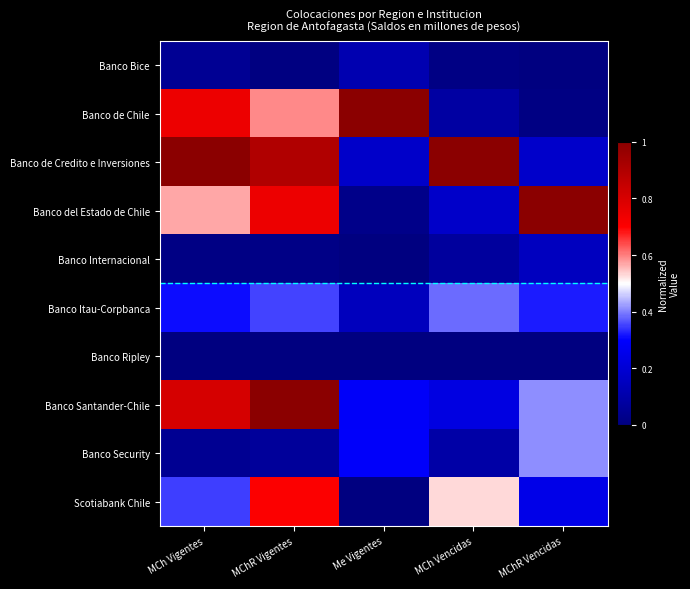

Which has a higher value, MChR Vencidas or Me Vigentes?

Me Vigentes